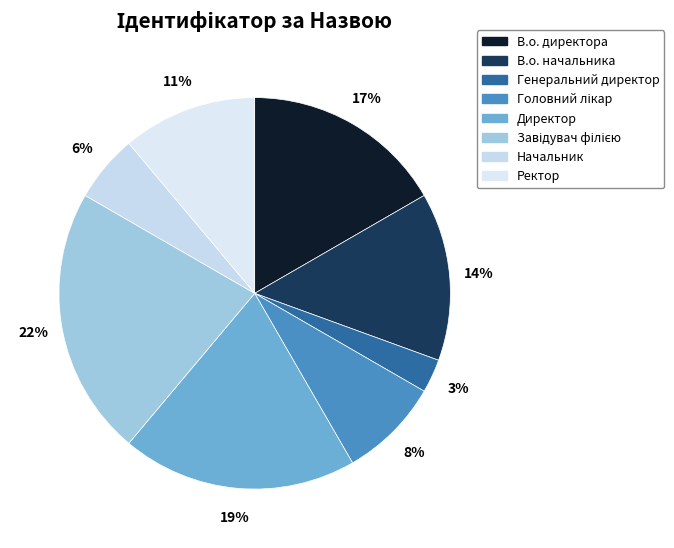

Is it true that Головний лікар is 8% of the pie?

True